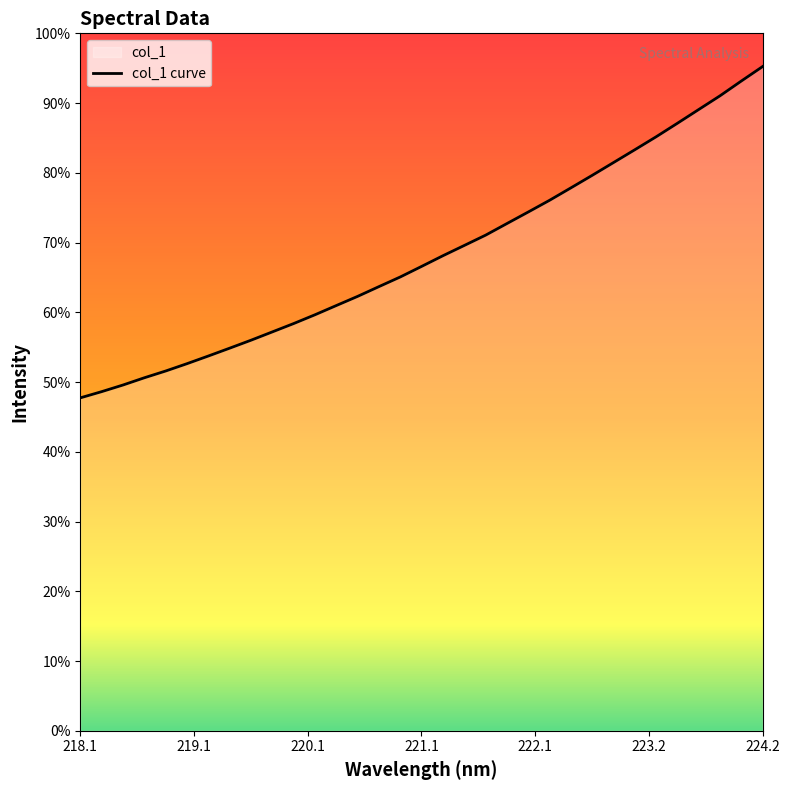

Reading right to left, list all the values displayed in this chart.

3173.2	3103.9	3033.4	2967.9	2902.2	2837.6	2775.7	2714.5	2653.4	2593.6	2534.3	2478.3	2423.2	2367.7	2318.5	2269.5	2218.5	2168.1	2122.0	2075.4	2031.5	1987.4	1945.4	1905.6	1865.8	1827.8	1790.3	1753.7	1718.7	1686.3	1651.7	1620.0	1590.3